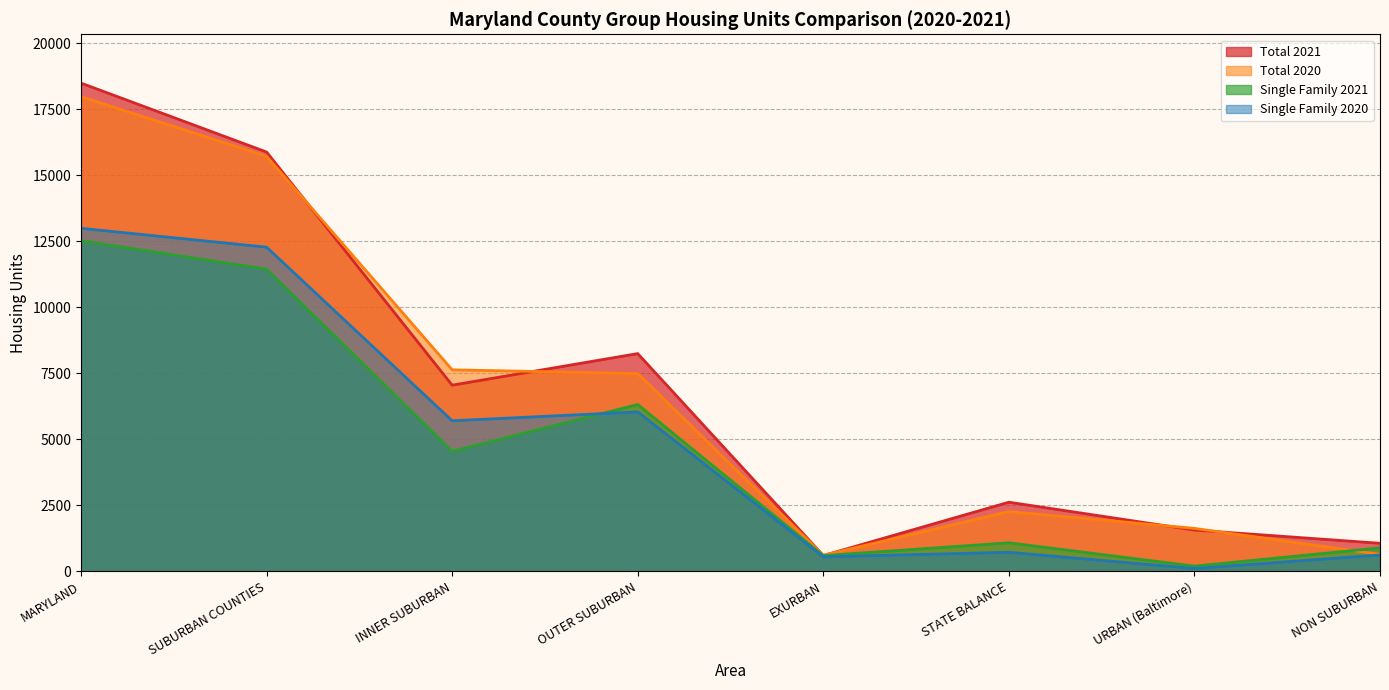

At which label does Total 2020 first exceed 7490?

MARYLAND